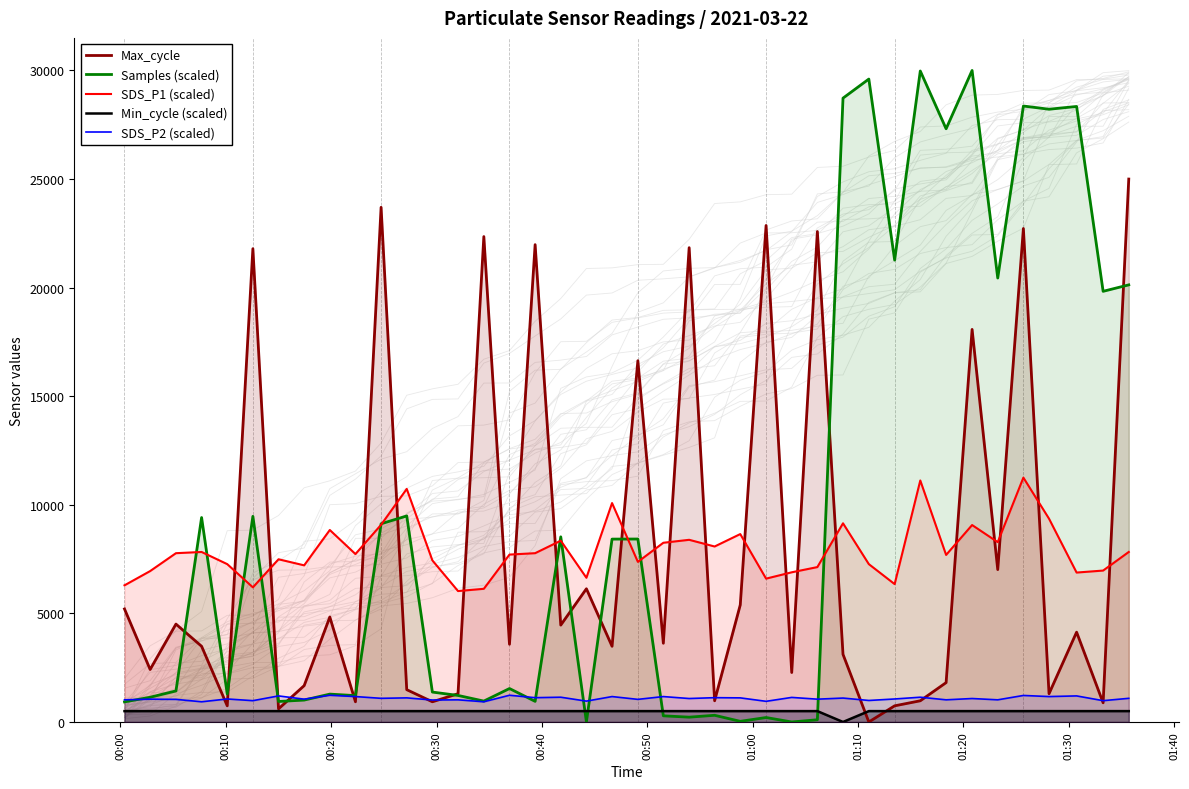

What is the maximum value for SDS_P2 (scaled)?

1230.0